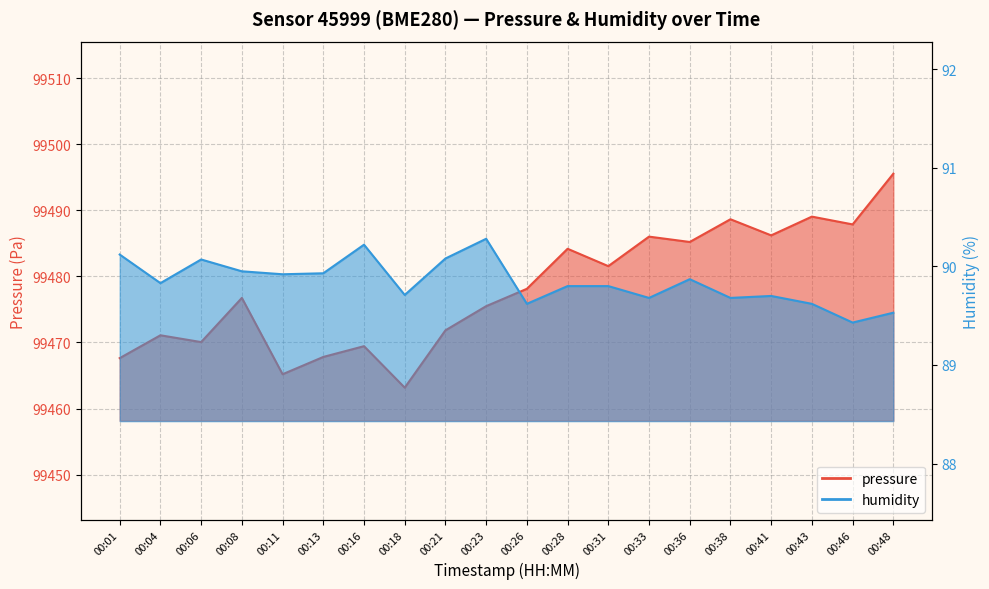

What are all the series names shown in the legend?

pressure, humidity